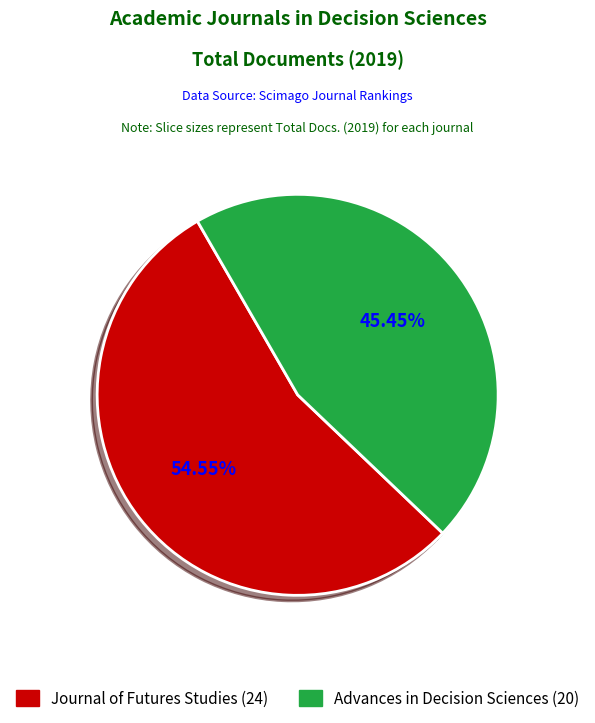

To the nearest percent, what is the difference between the largest and smallest slice percentages?

9%